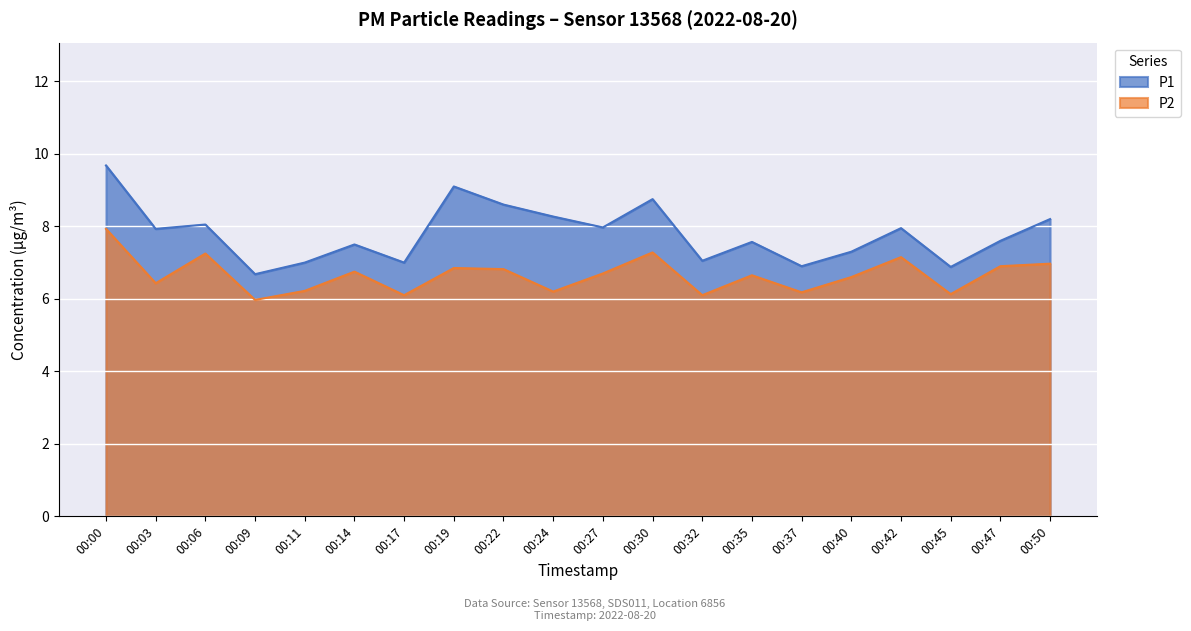

How many interior local valleys does the P1 series have?

7